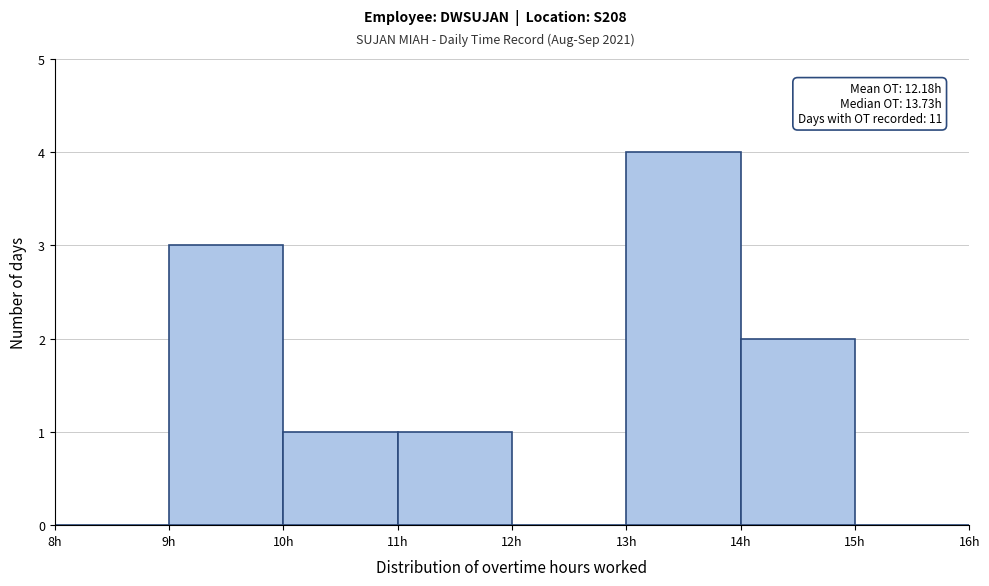

Which range on the x-axis has the tallest bar?

13 to 14